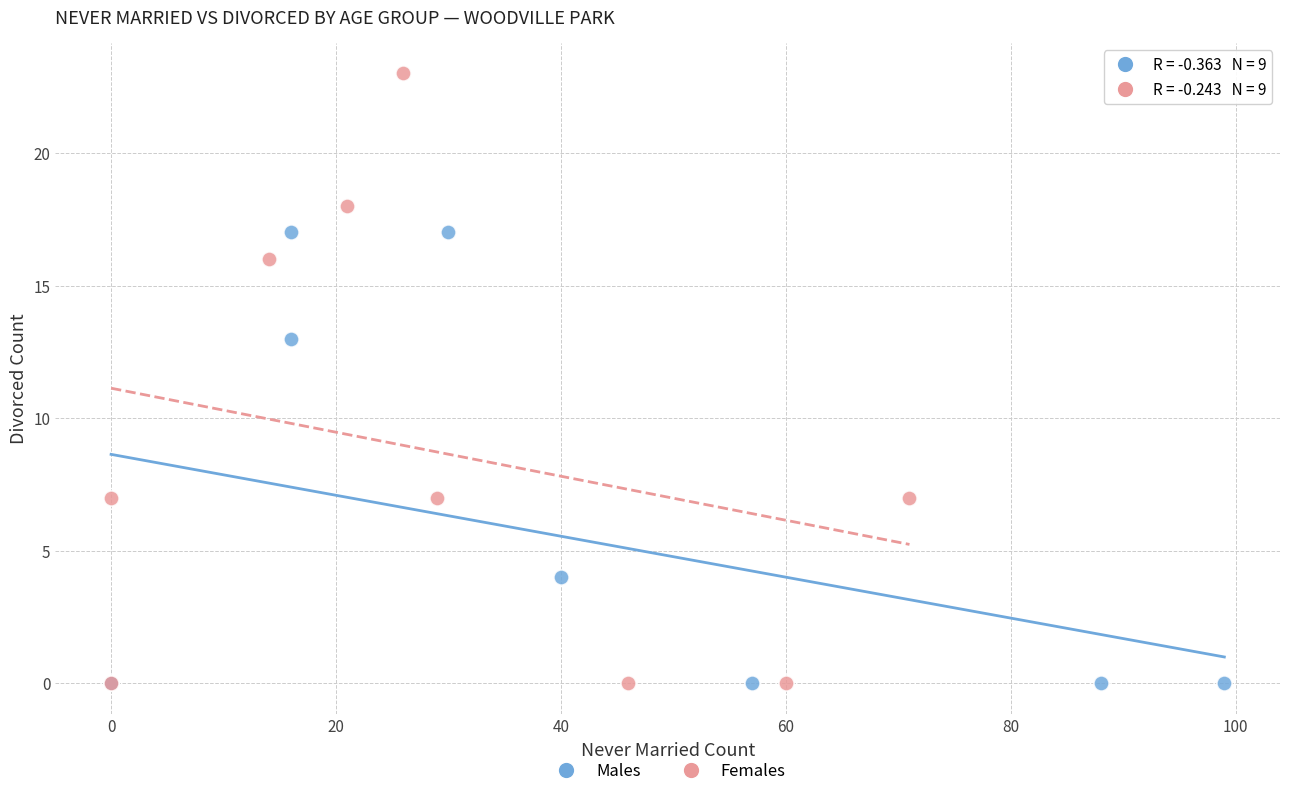

Which series contains the highest Y value?

Females